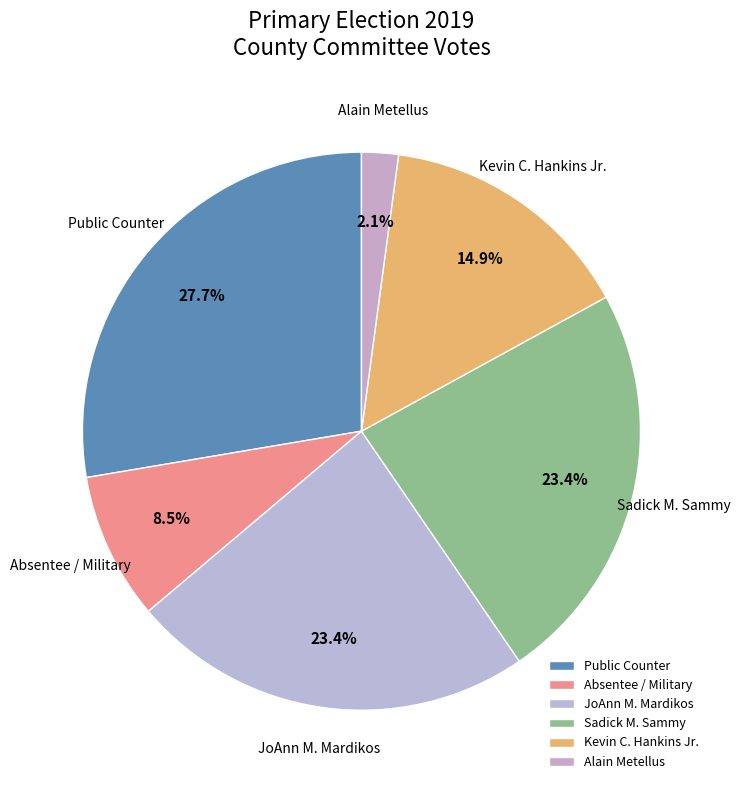

Count the number of slices in the pie.

6